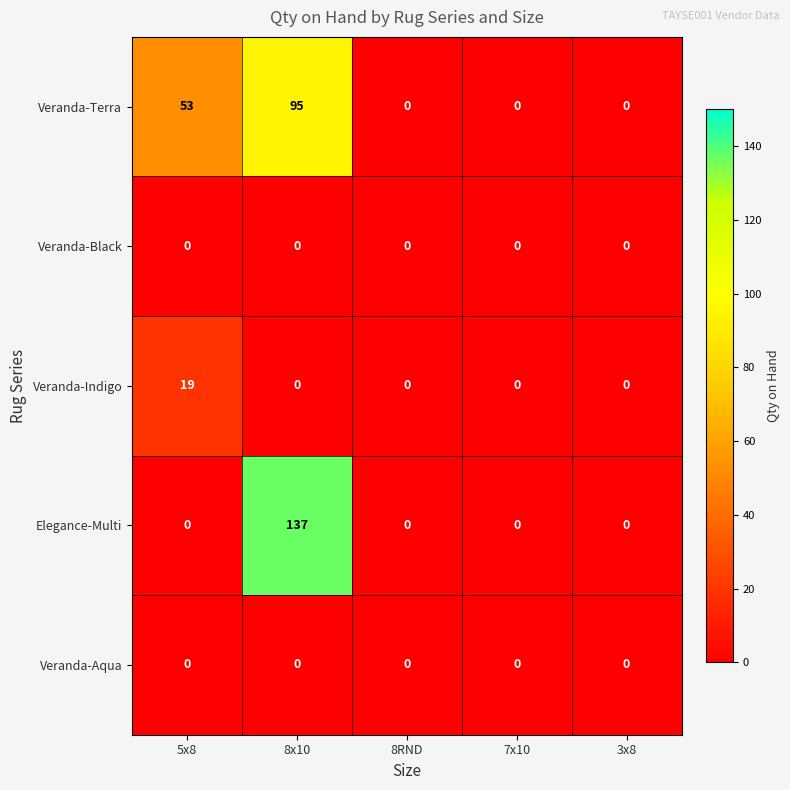

Between 8x10 and 7x10, which series saw the biggest shift?

Elegance-Multi